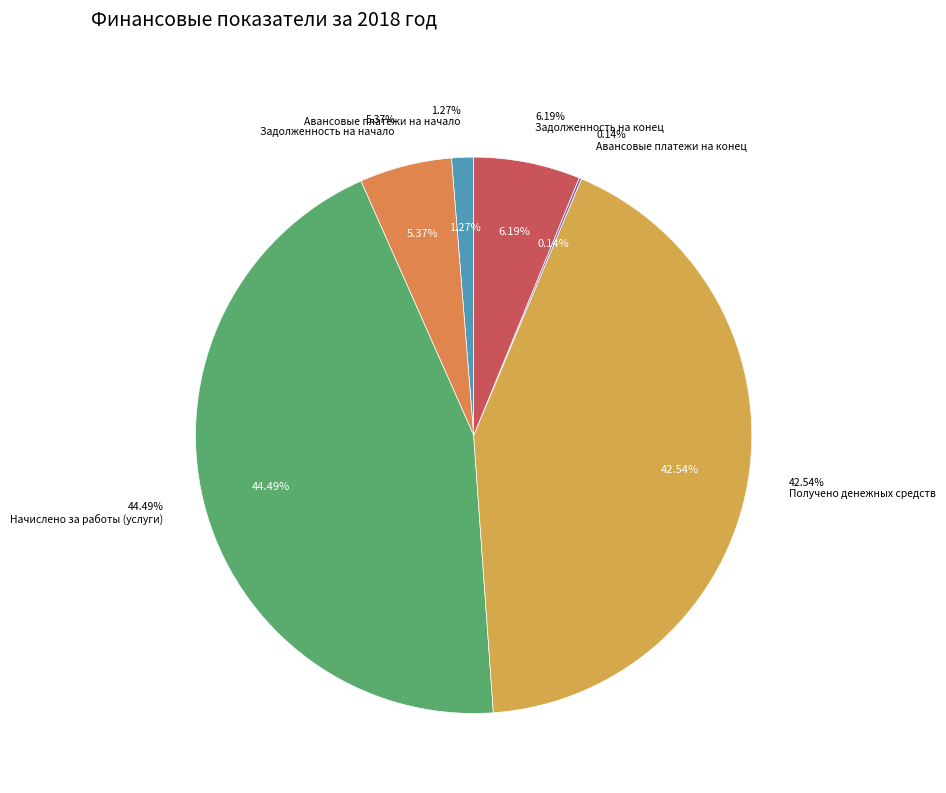

Is there a majority slice in this chart?

No